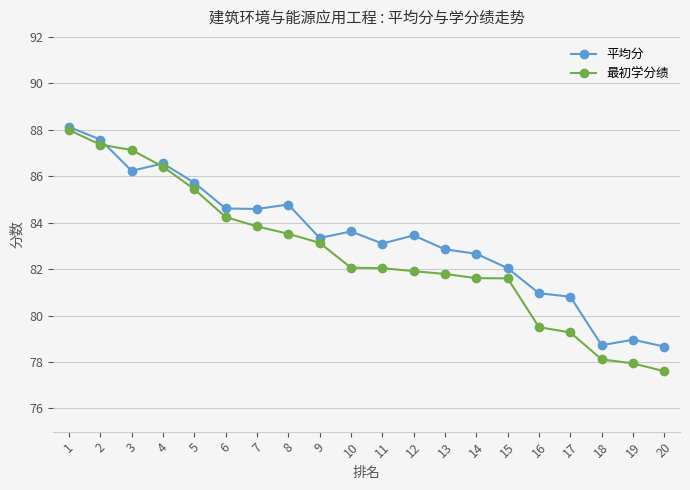

At which category is the sum across all series the highest?

1